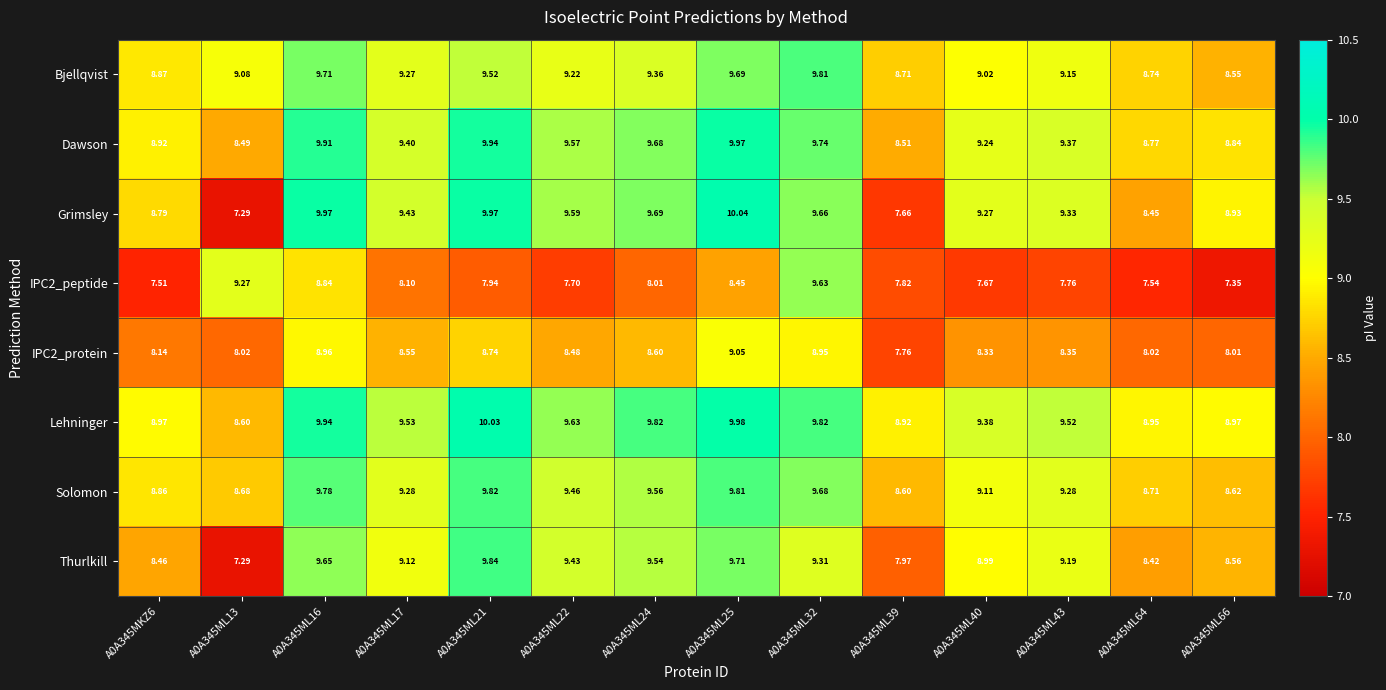

Which series has the largest range (max minus min)?

Grimsley